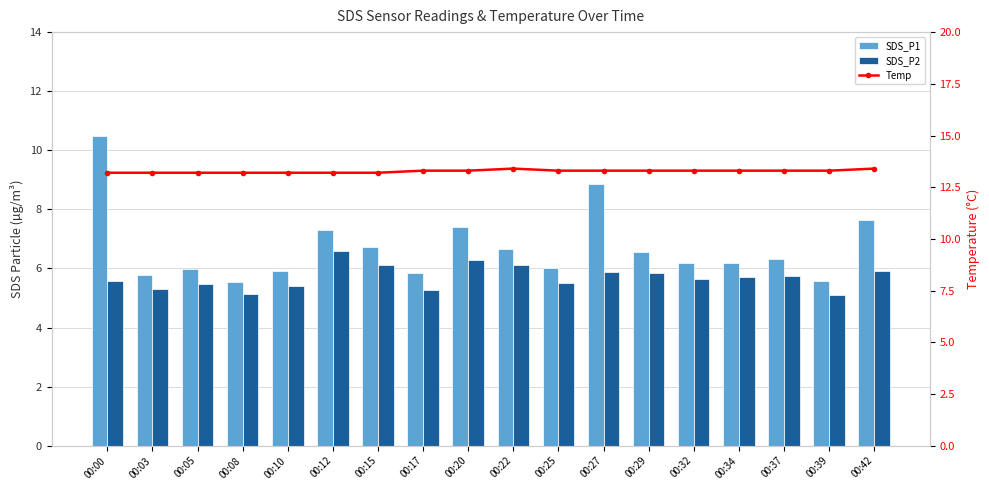

What is the spread (max minus min) of values at 00:17?

8.0